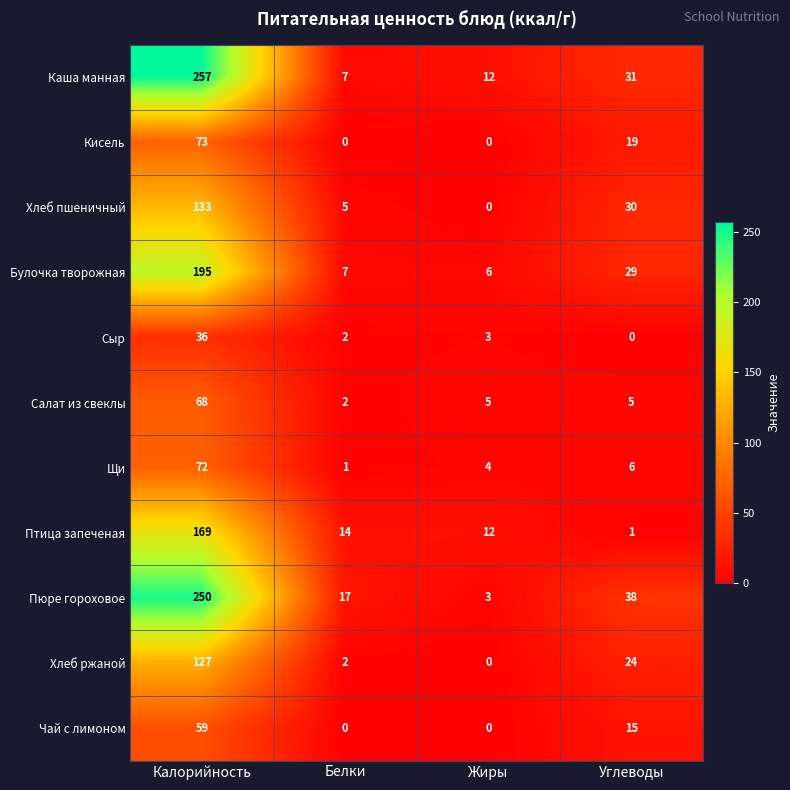

True or false: Птица запеченая has a value of 21 at Жиры.

False